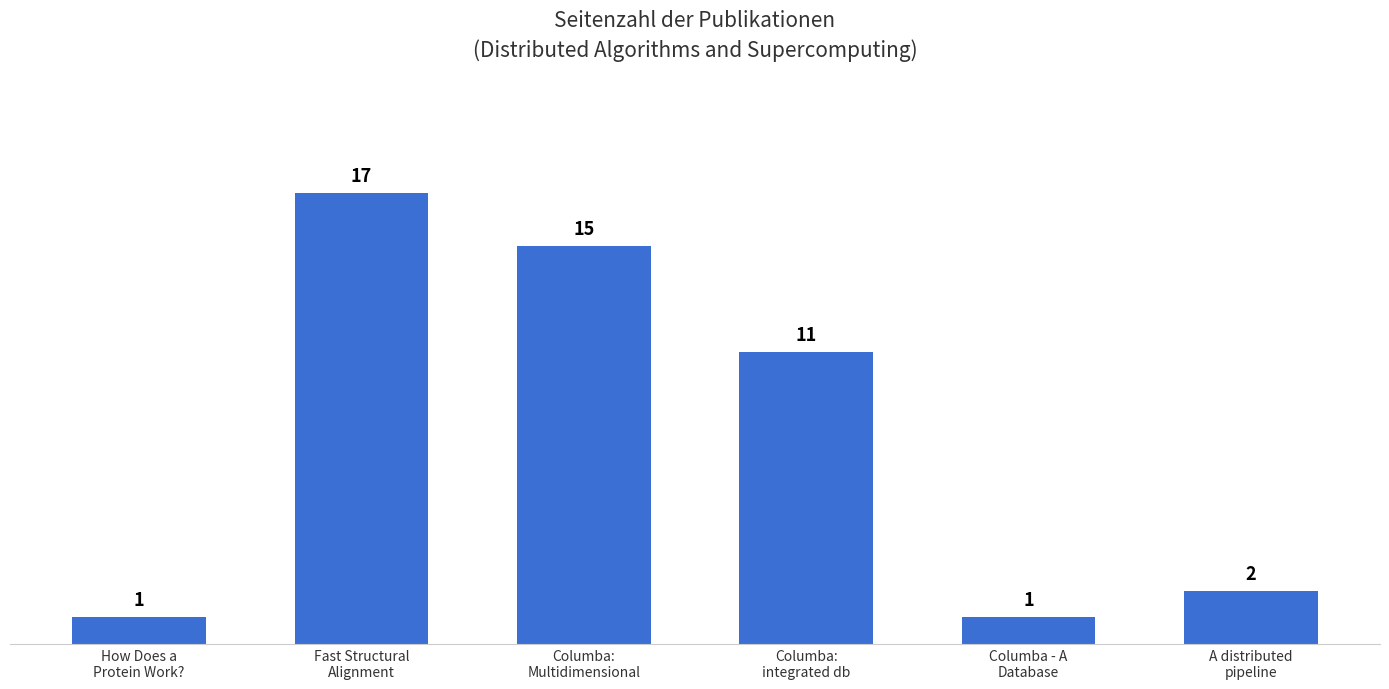

What is the ratio of the value at Fast Structural
Alignment to the value at Columba - A
Database?

17.0